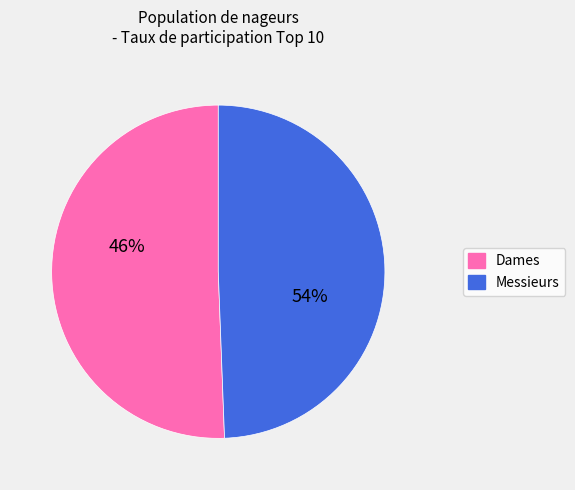

True or false: Messieurs accounts for 35% of the total.

False